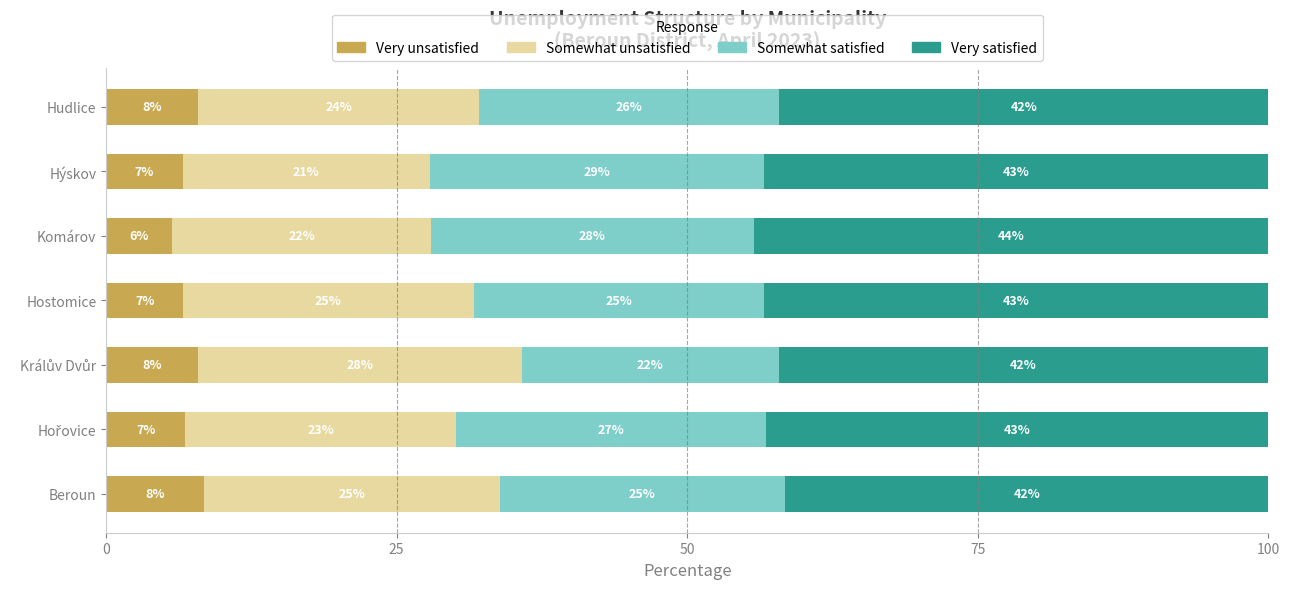

Is it true that Very unsatisfied equals 1.6 at Hostomice?

False